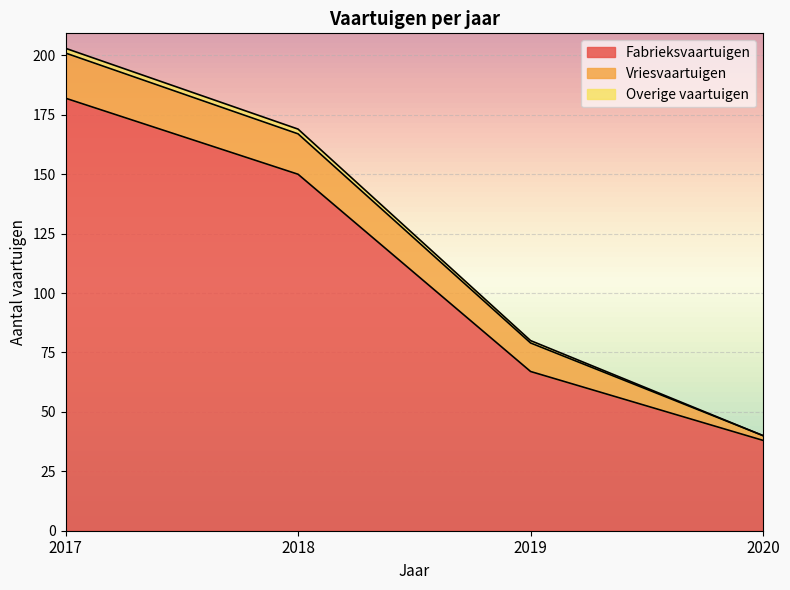

Is it true that Vriesvaartuigen equals 19 at 2017?

True